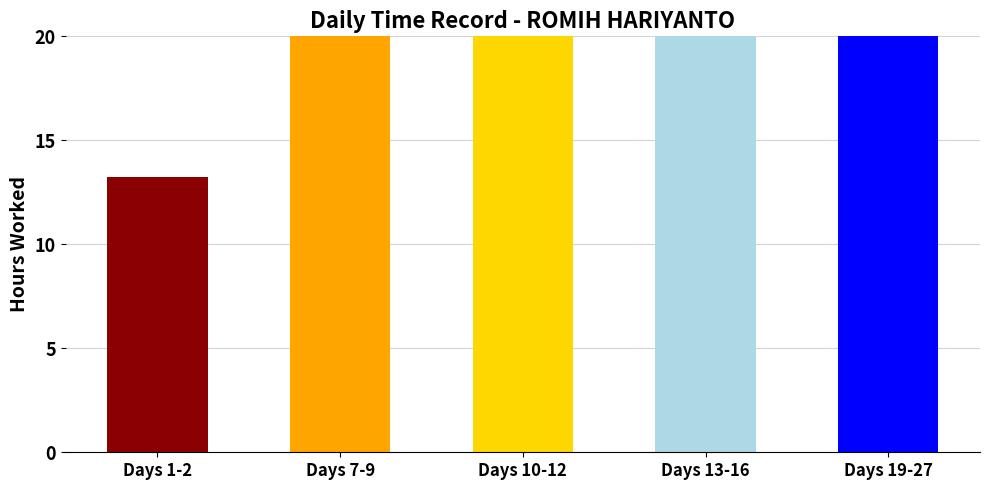

What is the change in value from Days 10-12 to Days 19-27?

+57.3